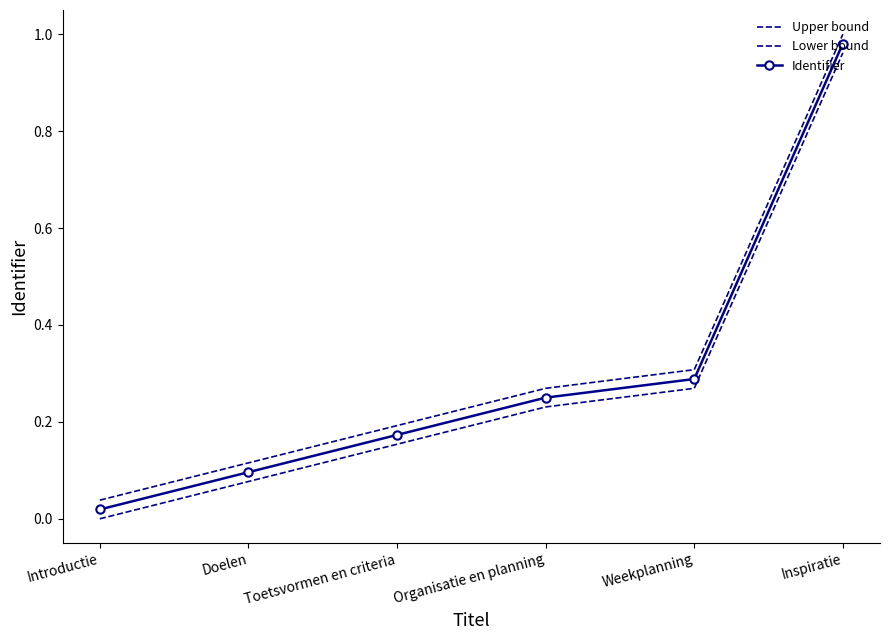

Which has a higher value, Doelen or Toetsvormen en criteria?

Toetsvormen en criteria